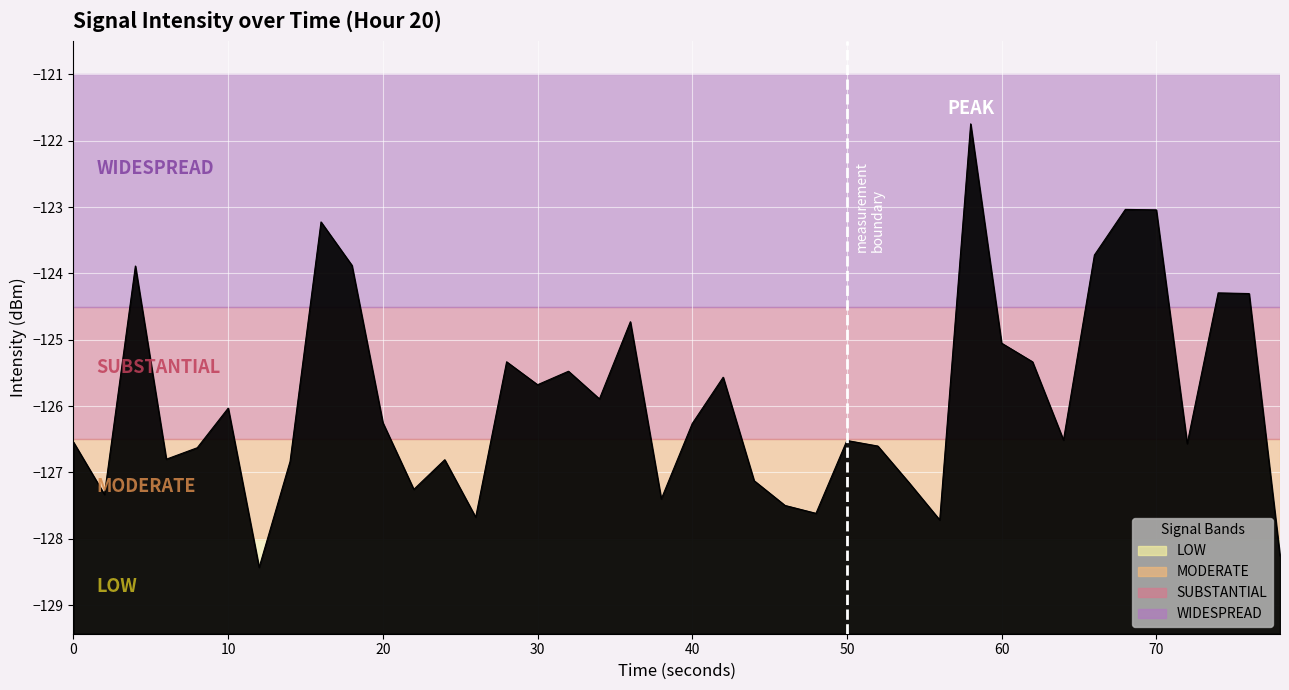

True or false: the data shows -227.5 at 50.

False